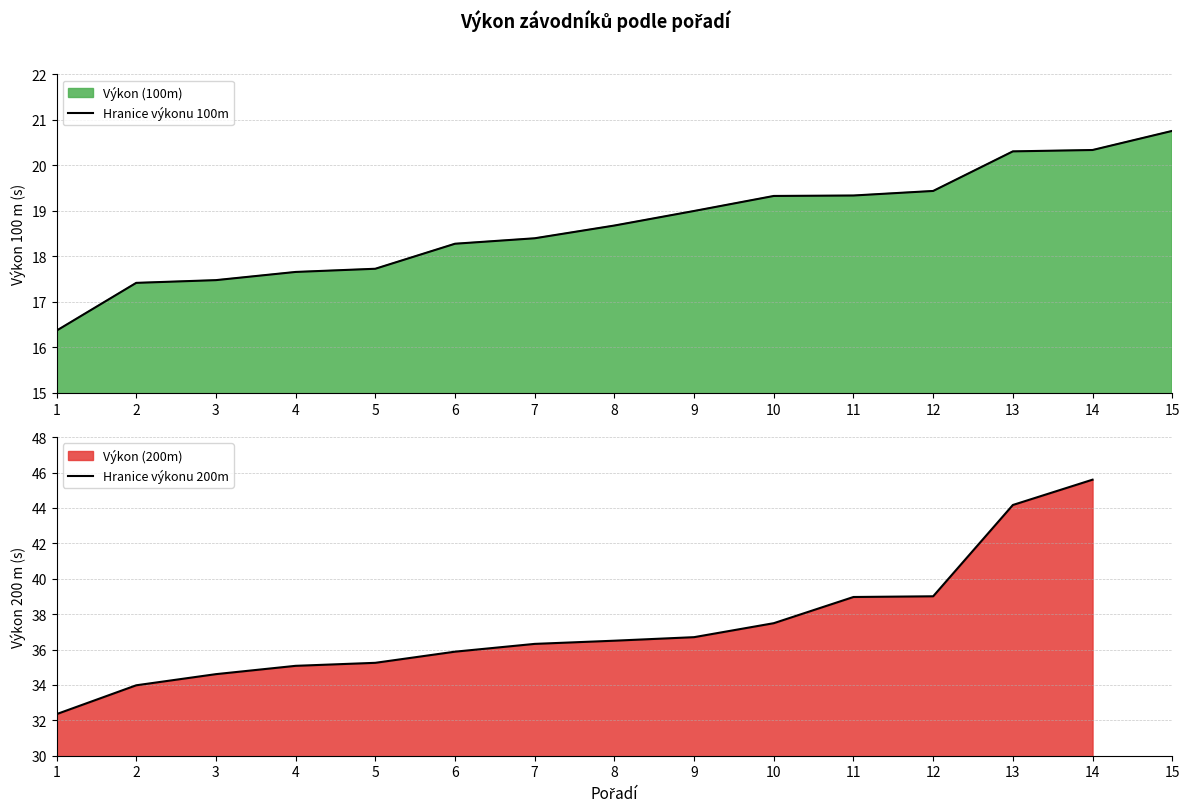

What is the sum of the values at 14 and 2?

37.8